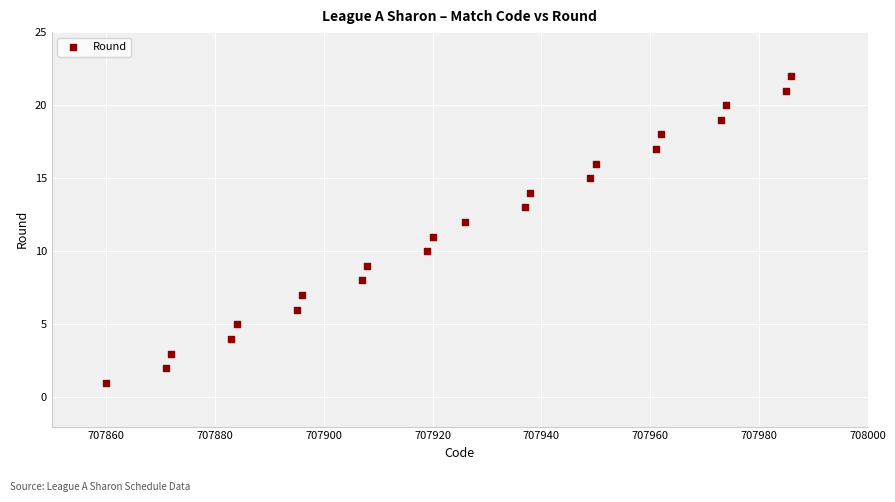

What is the range of Y values (max minus min)?

21